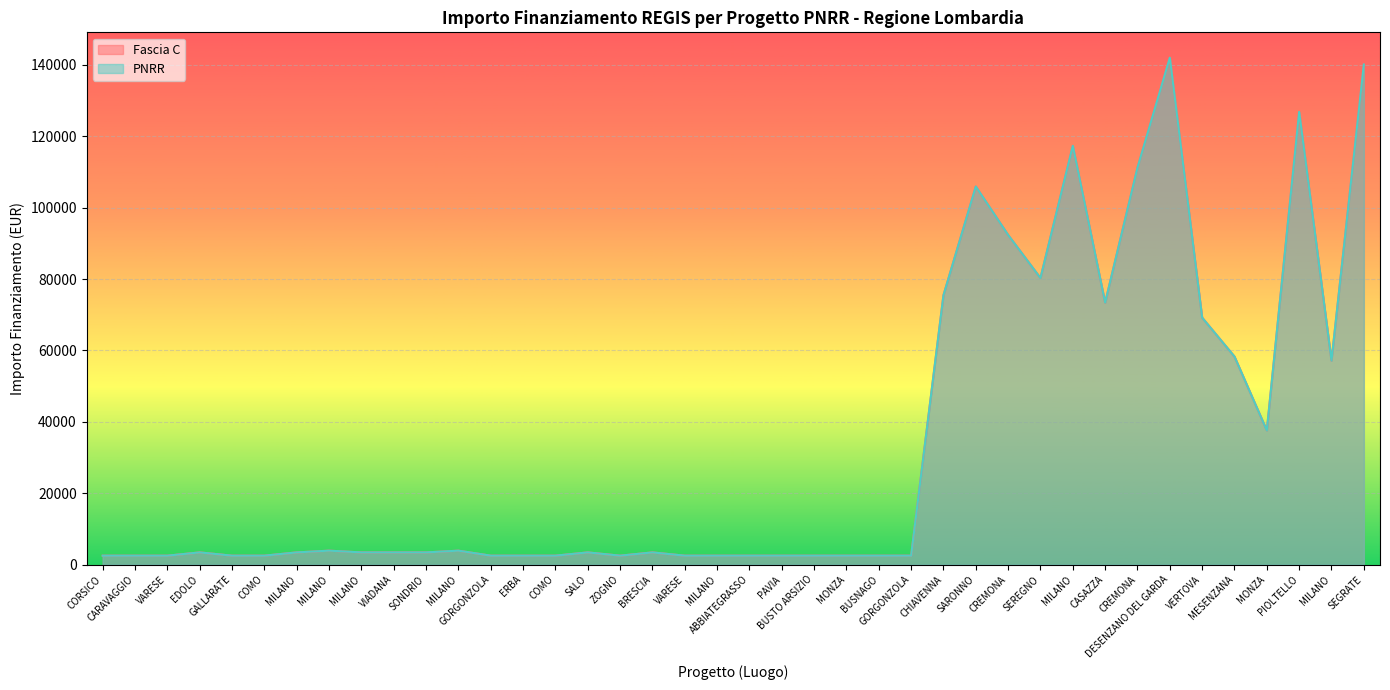

Reading left to right, transcribe all the data shown in this chart.

Fascia C: 2498.0	2498.0	2498.0	3413.0	2498.0	2498.0	3413.0	3903.0	3413.0	3413.0	3413.0	3903.0	2498.0	2498.0	2498.0	3413.0	2498.0	3413.0	2498.0	2498.0	2498.0	2498.0	2498.0	2498.0	2498.0	2498.0	75442.6	105915.0	92341.9	80270.1	117311.1	73375.7	111198.7	142004.3	69180.1	58273.5	37577.6	126823.9	57143.9	140087.5
PNRR: 2498.0	2498.0	2498.0	3413.0	2498.0	2498.0	3413.0	3903.0	3413.0	3413.0	3413.0	3903.0	2498.0	2498.0	2498.0	3413.0	2498.0	3413.0	2498.0	2498.0	2498.0	2498.0	2498.0	2498.0	2498.0	2498.0	75442.6	105915.0	92341.9	80270.1	117311.1	73375.7	111198.7	142004.3	69180.1	58273.5	37577.6	126823.9	57143.9	140087.5